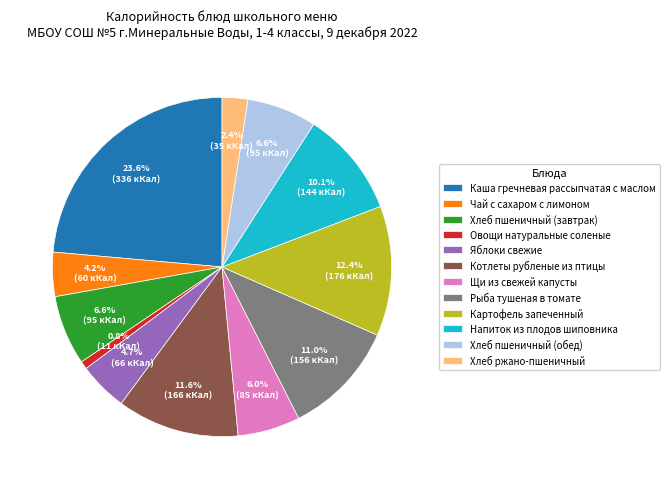

The Щи из свежей капусты slice represents 6% of the pie. True or false?

True